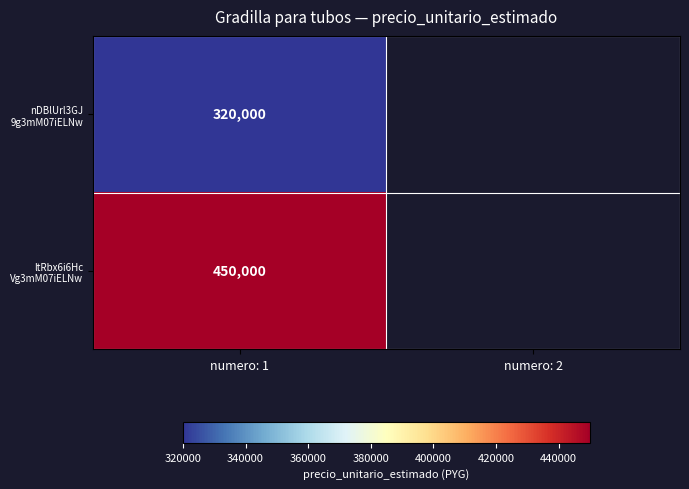

At how many categories does at least one series exceed 410932?

1